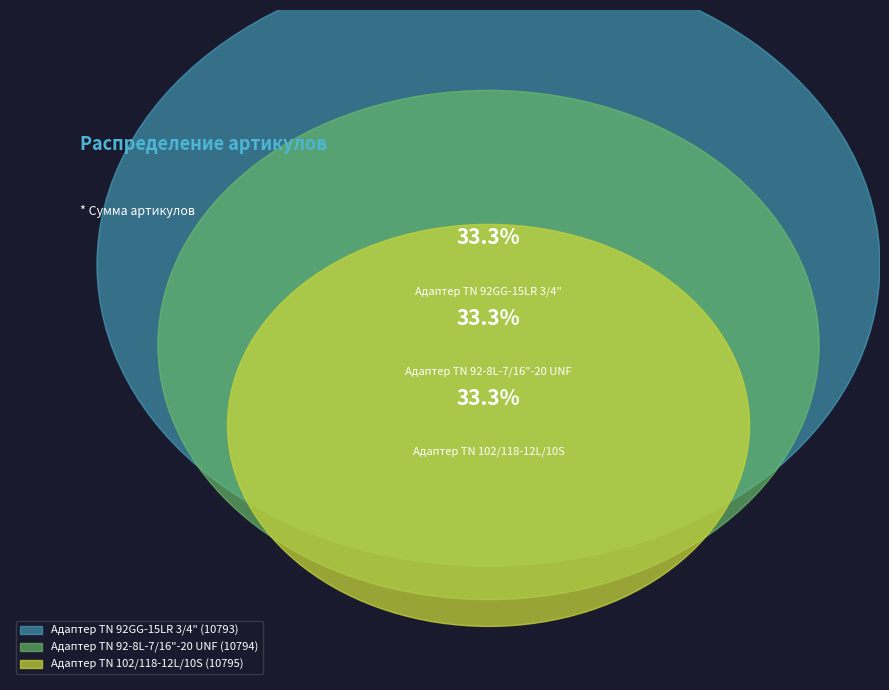

How many segments does this pie chart have?

3